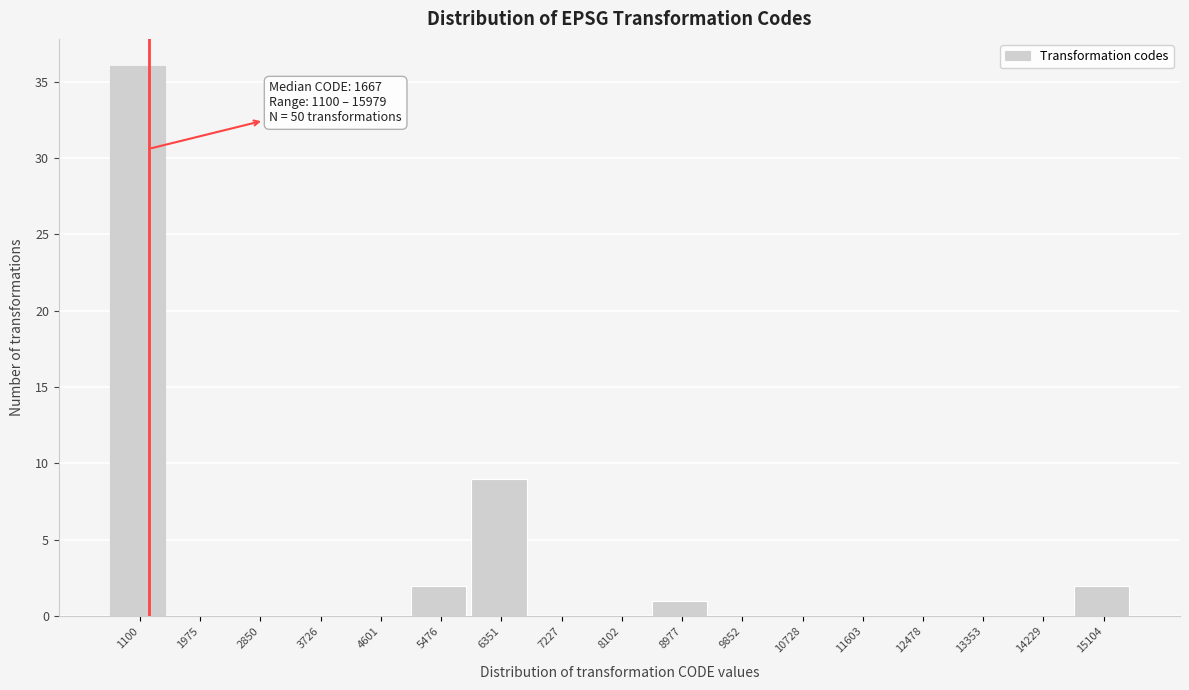

Reading left to right, extract all data points from this chart.

1100=36	1975=0	2850=0	3726=0	4601=0	5476=2	6351=9	7227=0	8102=0	8977=1	9852=0	10728=0	11603=0	12478=0	13353=0	14229=0	15104=2